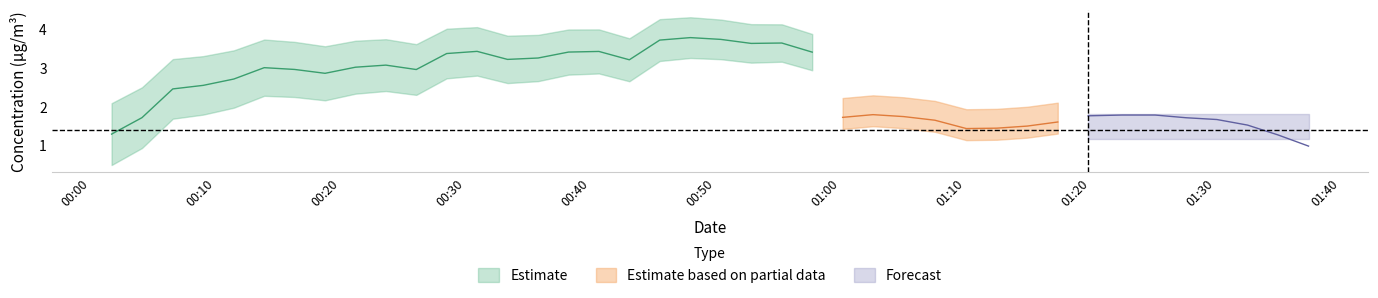

What is the total value across all series at 31?

3.6